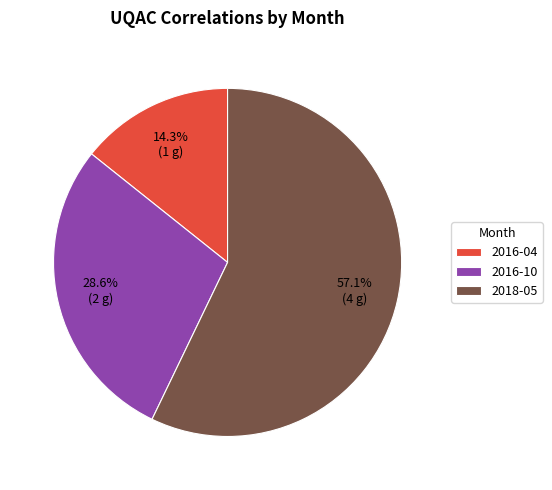

The 2018-05 slice represents 57% of the pie. True or false?

True